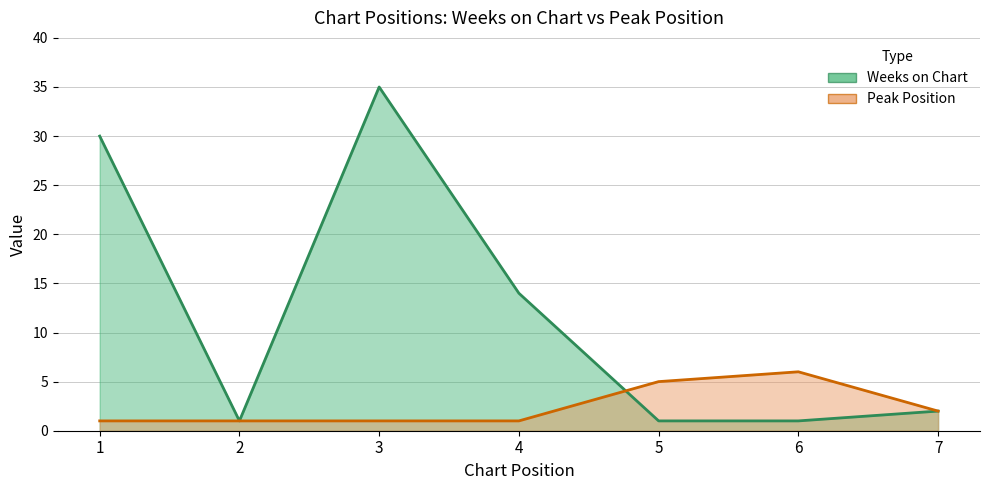

How many interior local peaks does the Weeks on Chart series have?

1